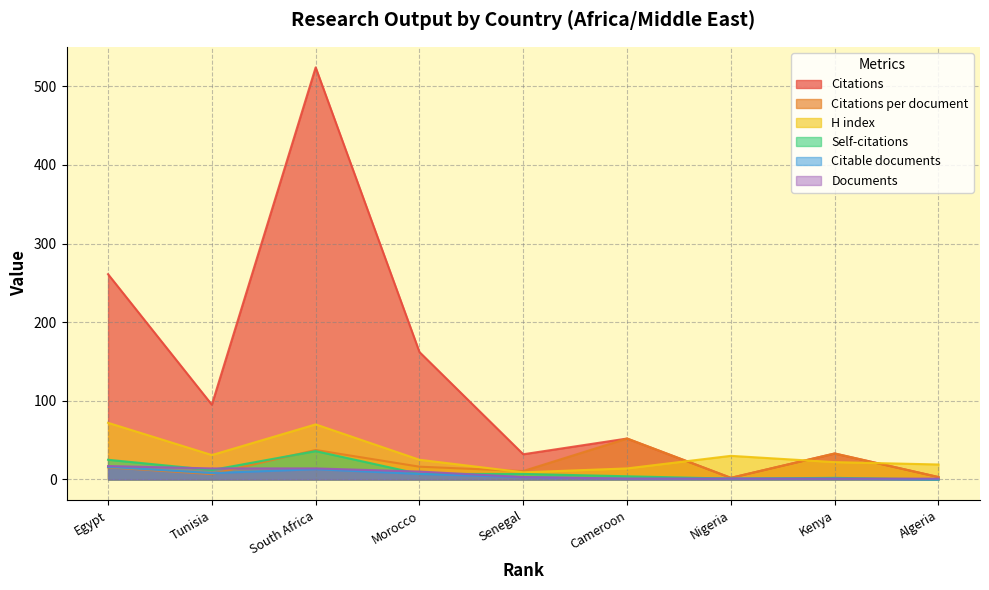

True or false: Documents and Self-citations intersect in this chart.

True